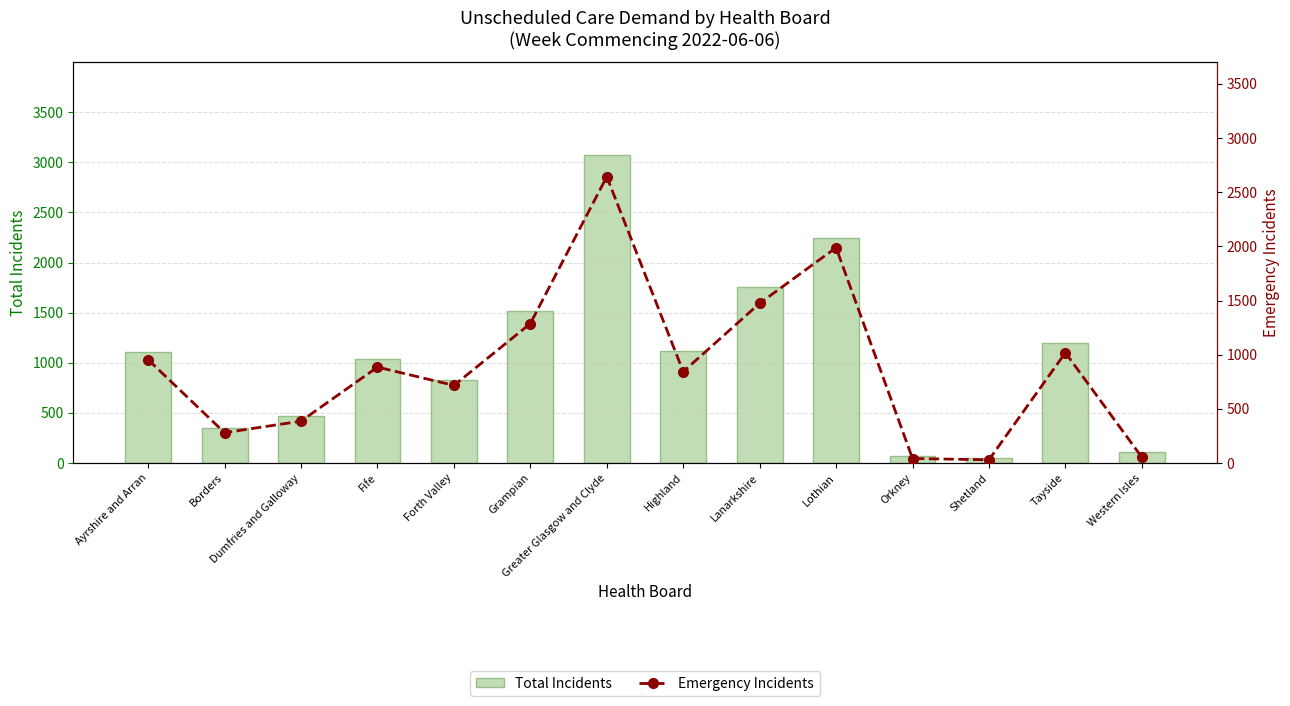

What are all the series names shown in the legend?

Total Incidents, Emergency Incidents